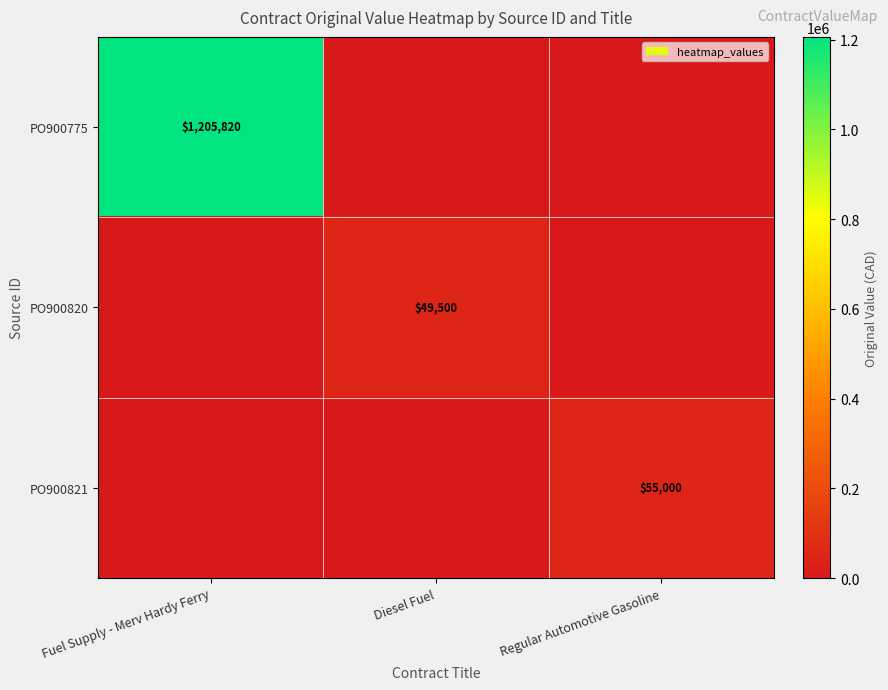

The PO900821 series shows 80732 at Regular Automotive Gasoline. True or false?

False